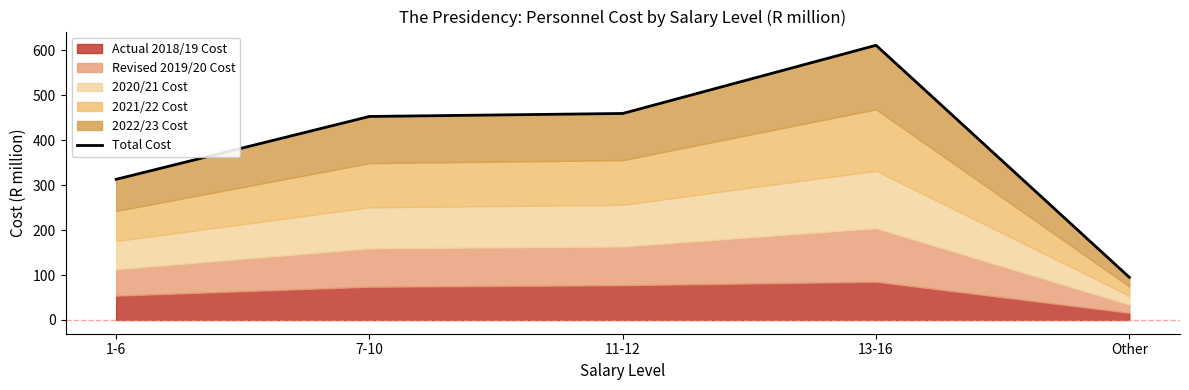

Does the chart have visible grid lines?

No